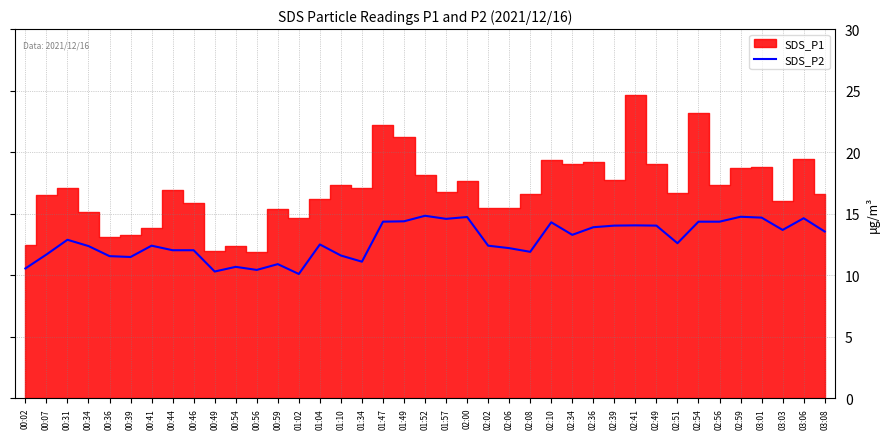

Approximately how many times larger is the value at 00:49 compared to 00:44?

0.9